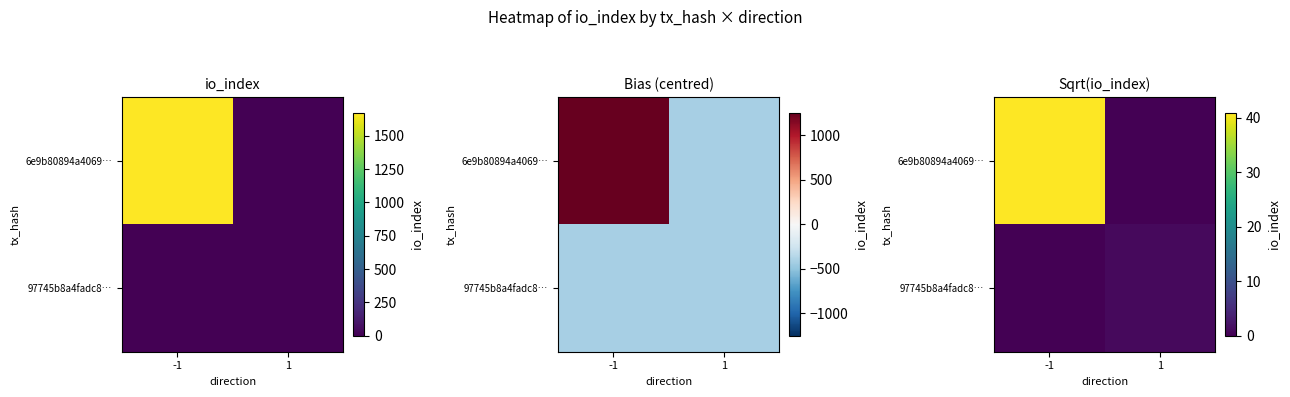

Is the value of 97745b8a4fadc8… at -1 greater than the value of 6e9b80894a4069… at -1?

No